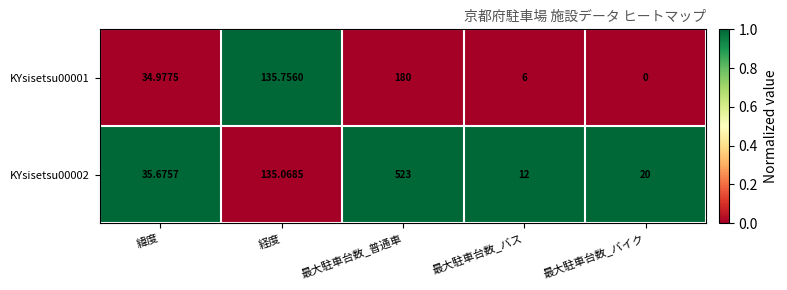

What is the total value across all series at 緯度?

70.7